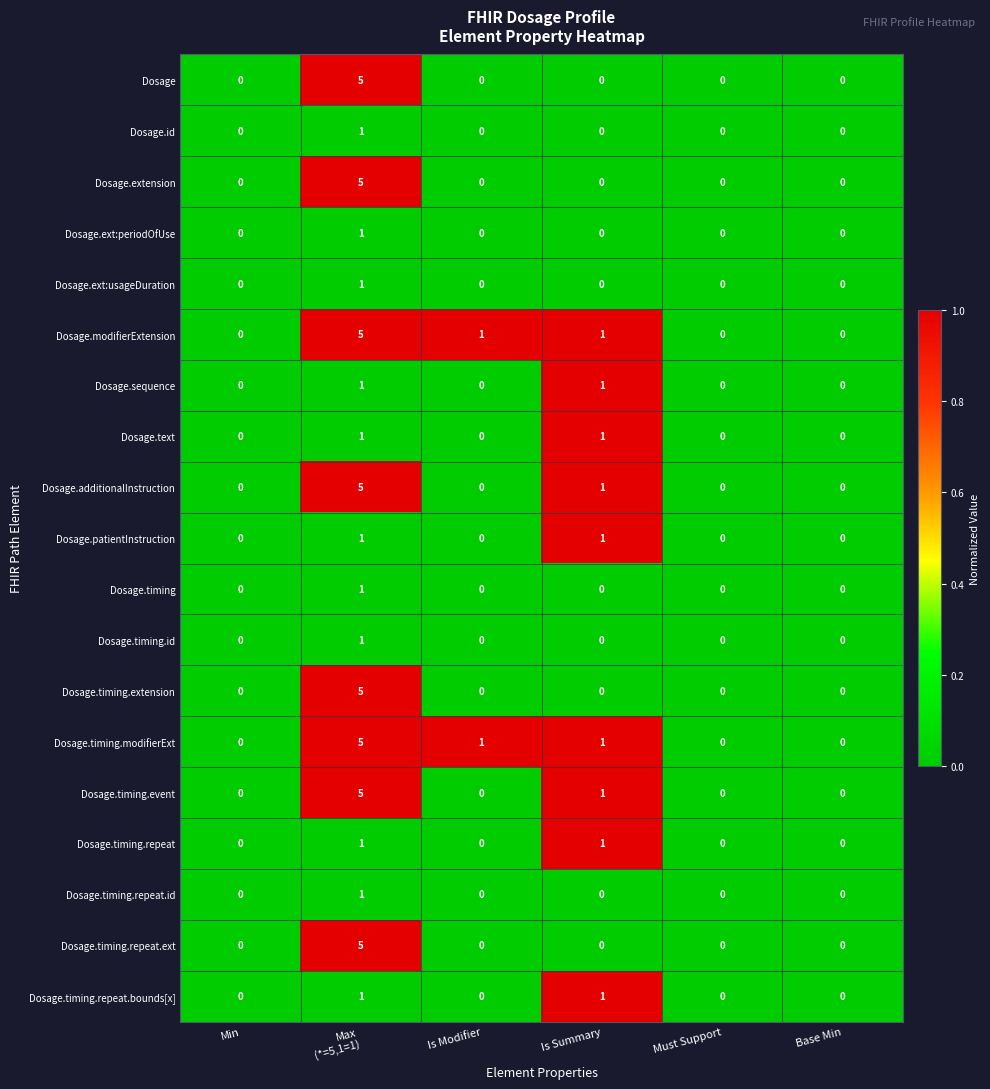

What is the highest value of the Dosage.timing.extension series?

5